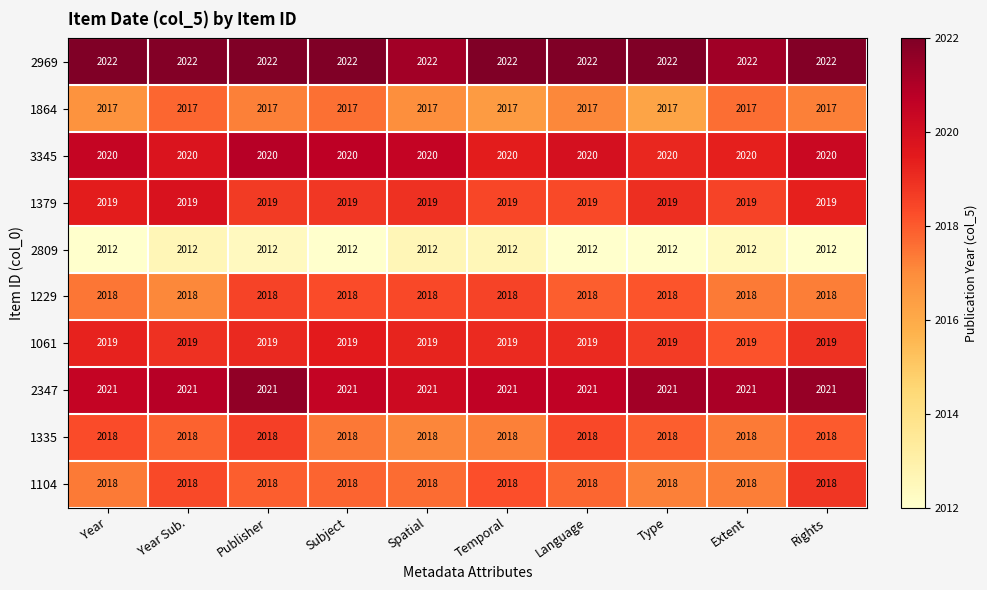

At how many categories does at least one series exceed 2014?

10